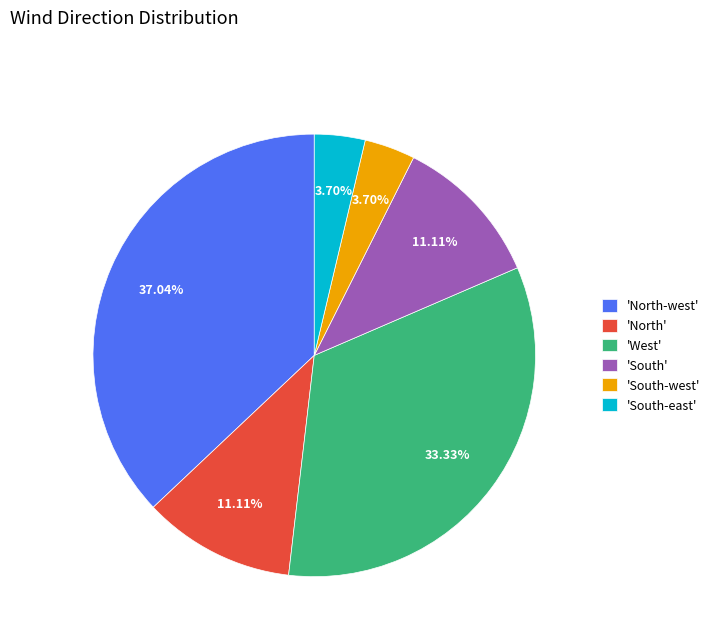

Approximately how many times larger is the value at 'South-east' compared to 'South-west'?

1.0